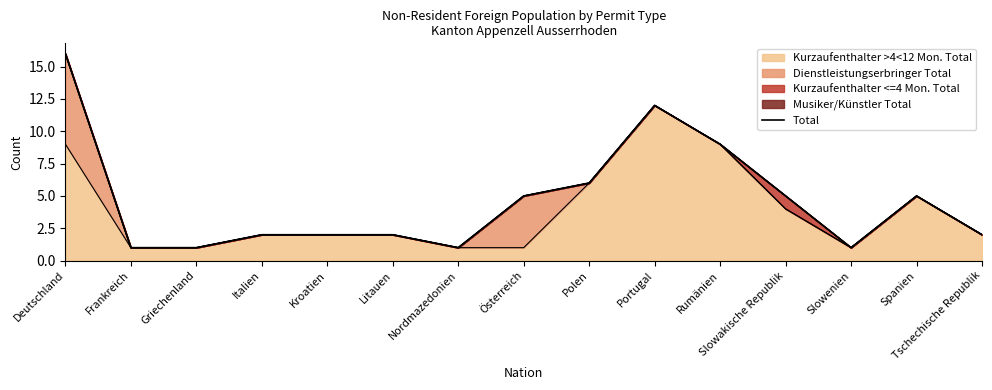

What is the value of the 3rd point from the left?

1